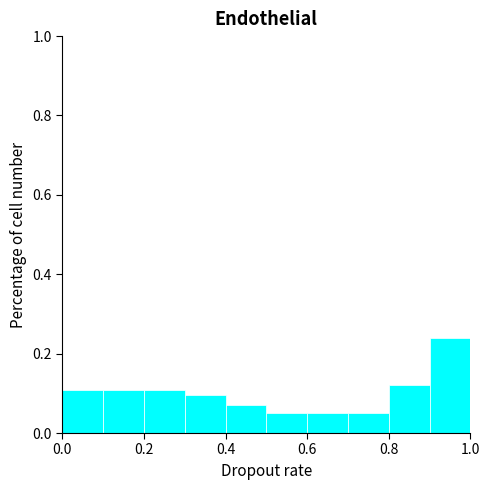

What is the height of the bar covering 0.7 to 0.8 on the x-axis? The values are not printed on the chart, so give them approximately, as read against the axis.

0.06